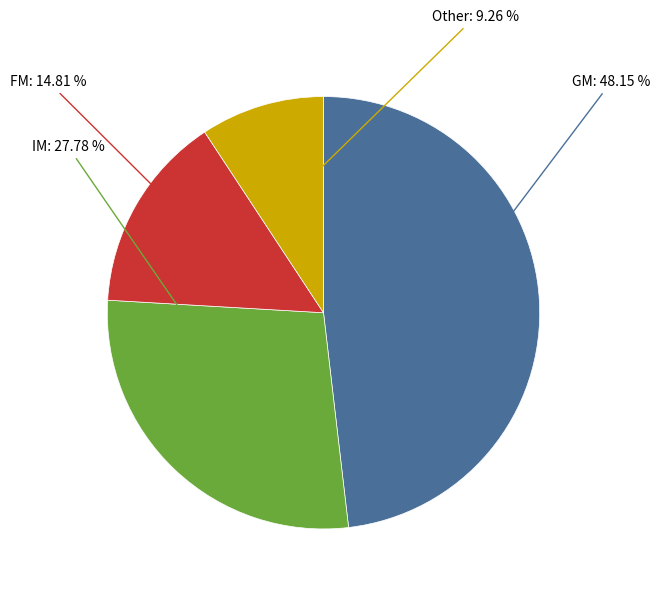

To the nearest percent, what is the average slice percentage?

25%